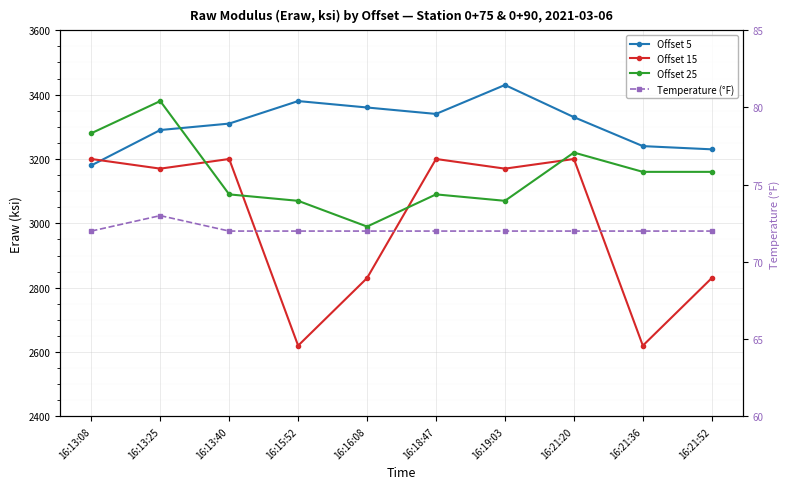

Rank the categories by Offset 5 value from lowest to highest.

16:13:08, 16:21:52, 16:21:36, 16:13:25, 16:13:40, 16:21:20, 16:18:47, 16:16:08, 16:15:52, 16:19:03